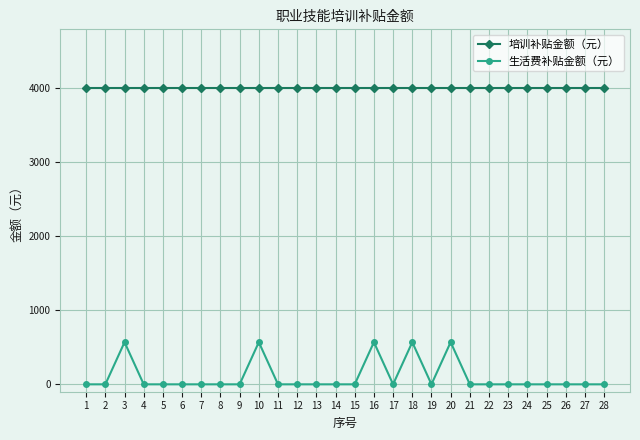

True or false: 培训补贴金额（元） and 生活费补贴金额（元） intersect in this chart.

False